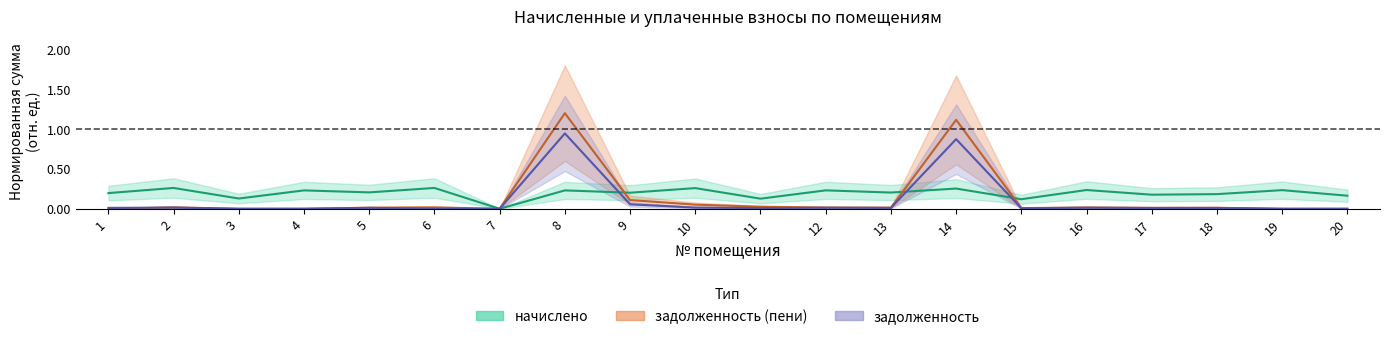

How many lines are shown in the chart?

3